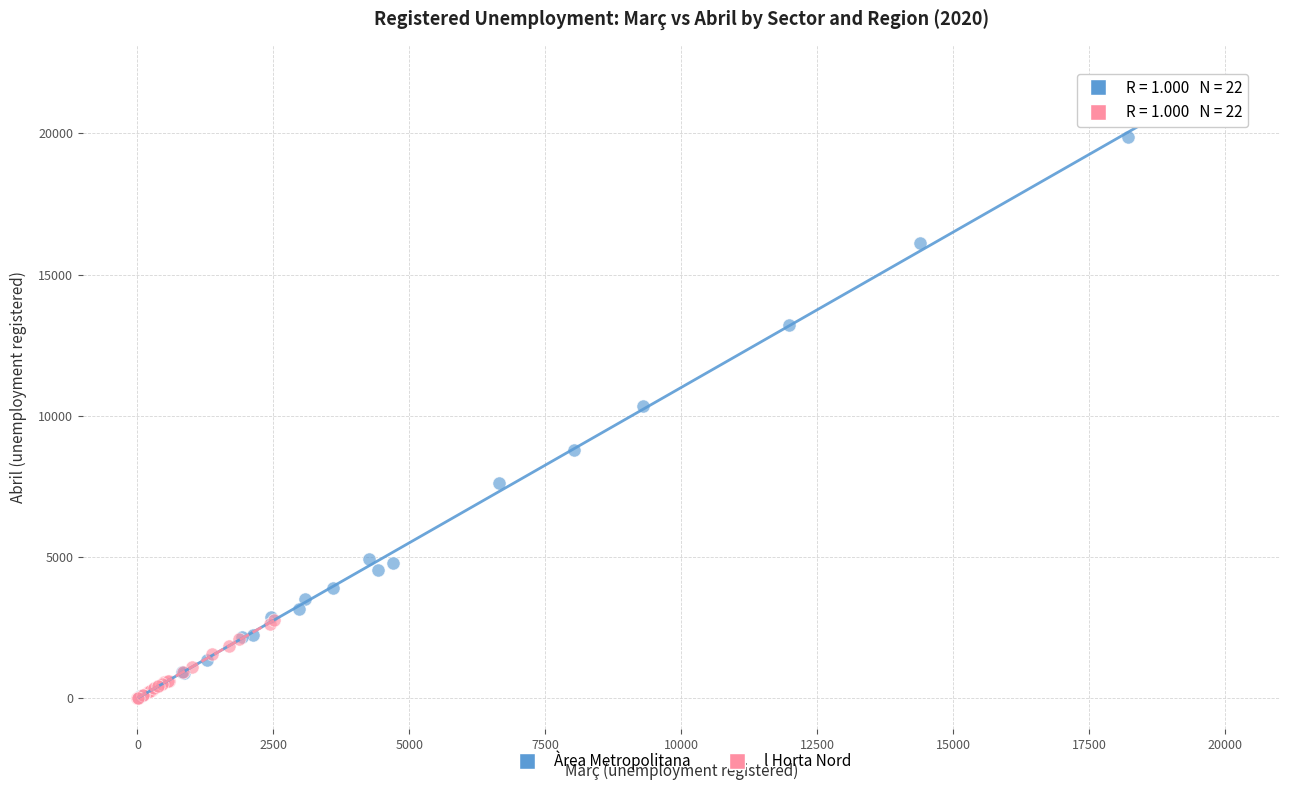

Which series has the widest spread of Y values?

Àrea Metropolitana